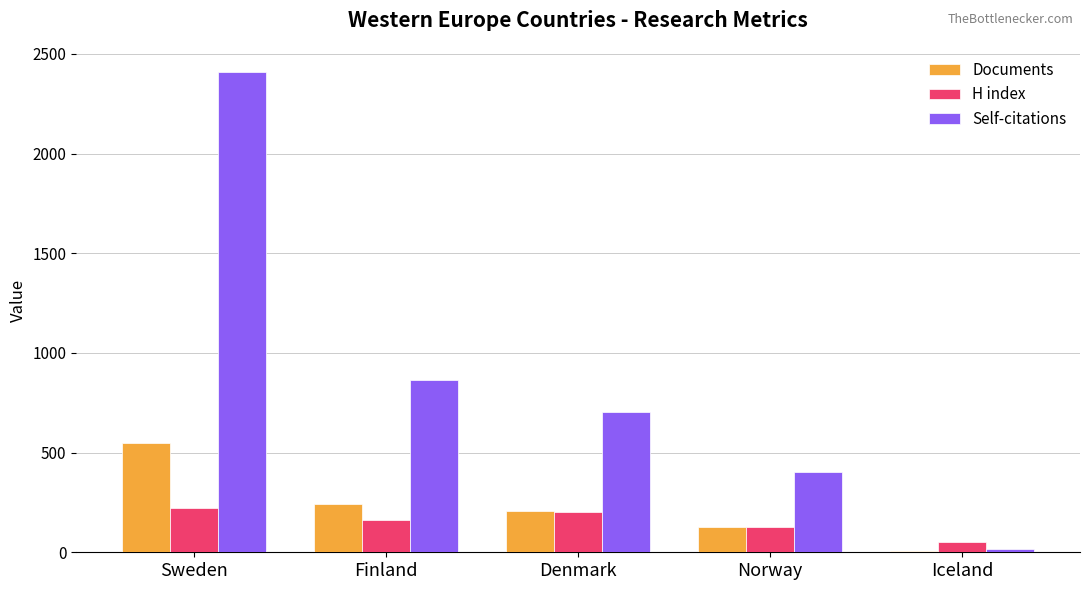

Reading left to right, extract all data points from this chart.

Documents: Sweden=549	Finland=243	Denmark=208	Norway=126	Iceland=6
H index: Sweden=221	Finland=162	Denmark=201	Norway=125	Iceland=50
Self-citations: Sweden=2410	Finland=862	Denmark=702	Norway=402	Iceland=18